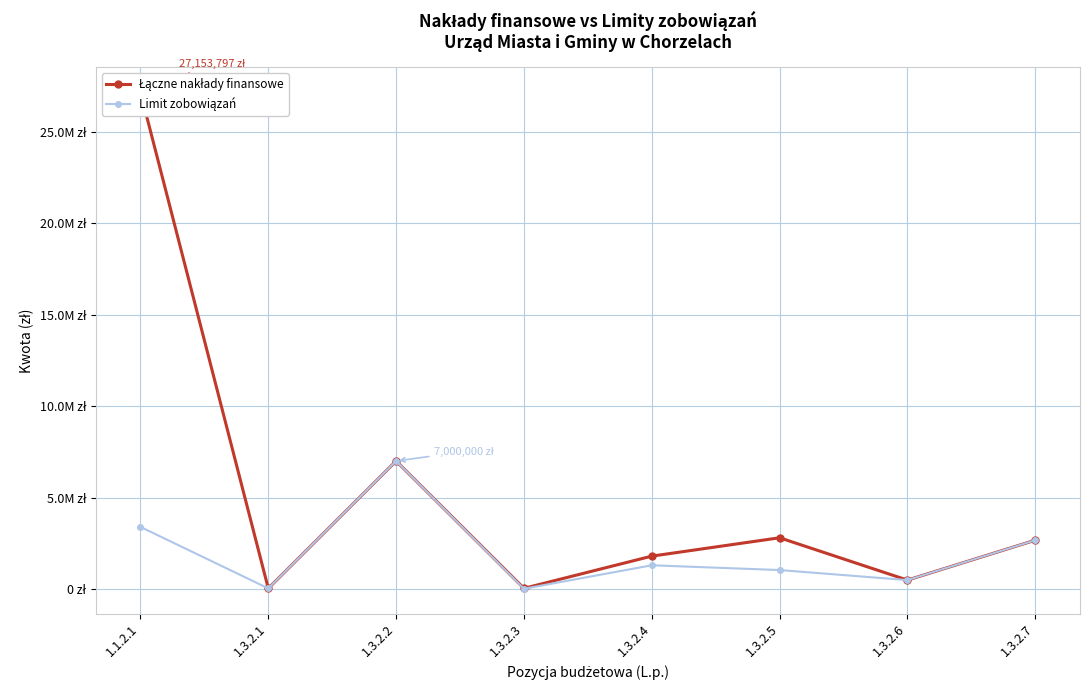

Reading left to right, what are all the values shown in this chart?

Łączne nakłady finansowe: 1.1.2.1=27153796.6	1.3.2.1=40590.0	1.3.2.2=7000000.0	1.3.2.3=44895.0	1.3.2.4=1804294.1	1.3.2.5=2807193.9	1.3.2.6=494500.0	1.3.2.7=2674097.5
Limit zobowiązań: 1.1.2.1=3400000.0	1.3.2.1=40590.0	1.3.2.2=7000000.0	1.3.2.3=22447.5	1.3.2.4=1304294.1	1.3.2.5=1043809.6	1.3.2.6=494500.0	1.3.2.7=2674097.5